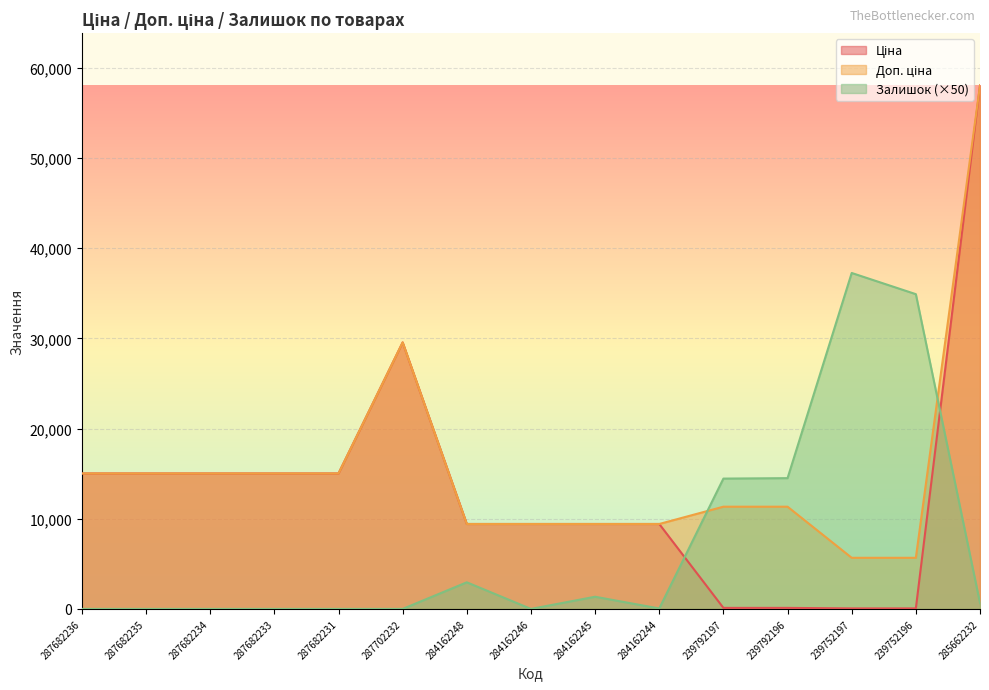

How many series are shown in this chart?

3